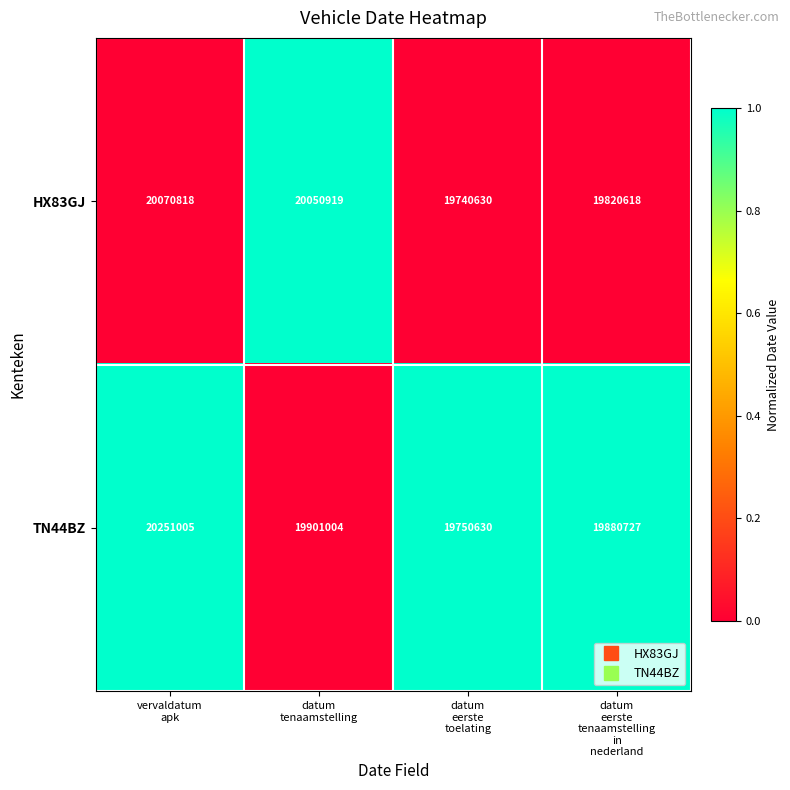

Which series has the widest spread of values?

TN44BZ